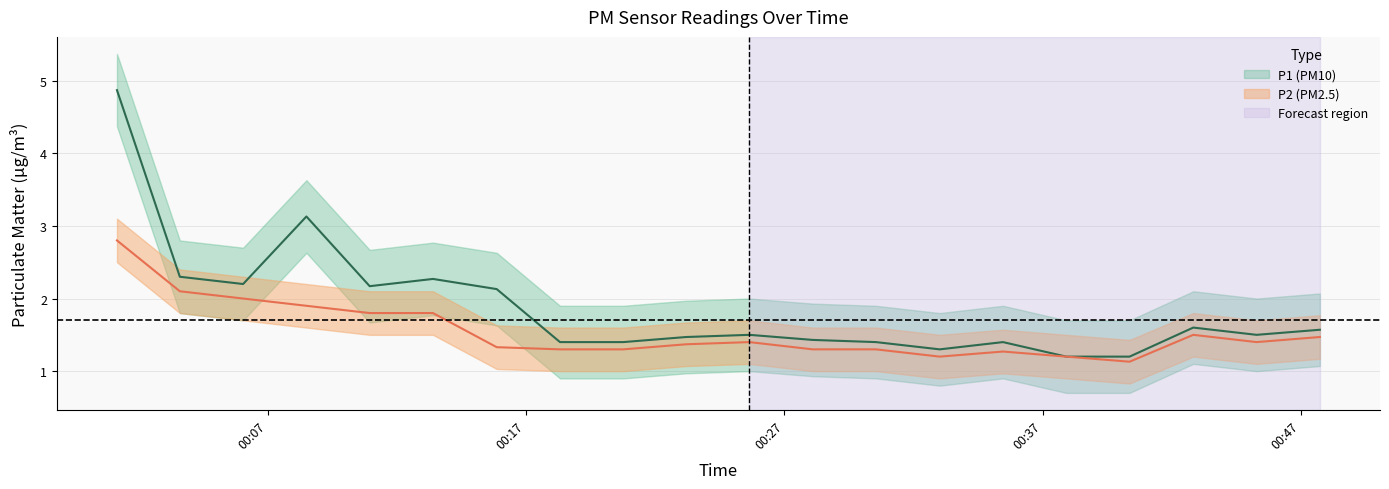

Reading left to right, extract all data points from this chart.

P1: 4.9	2.3	2.2	3.1	2.2	2.3	2.1	1.4	1.4	1.5	1.5	1.4	1.4	1.3	1.4	1.2	1.2	1.6	1.5	1.6
P2: 2.8	2.1	2.0	1.9	1.8	1.8	1.3	1.3	1.3	1.4	1.4	1.3	1.3	1.2	1.3	1.2	1.1	1.5	1.4	1.5